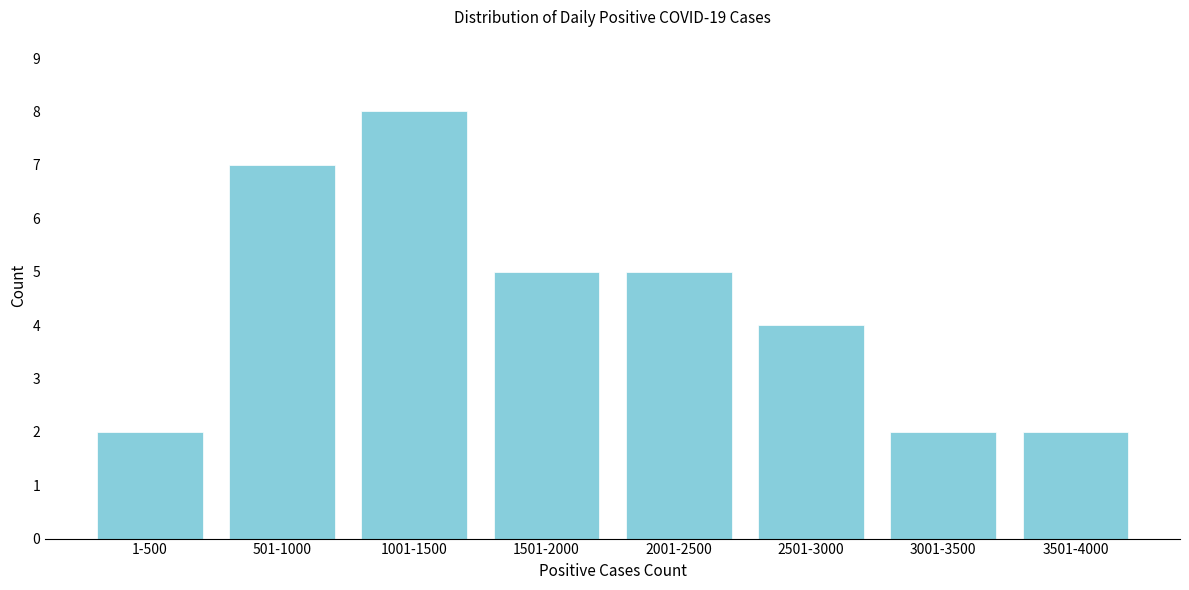

Reading left to right, list all the values displayed in this chart.

1-500=2	501-1000=7	1001-1500=8	1501-2000=5	2001-2500=5	2501-3000=4	3001-3500=2	3501-4000=2